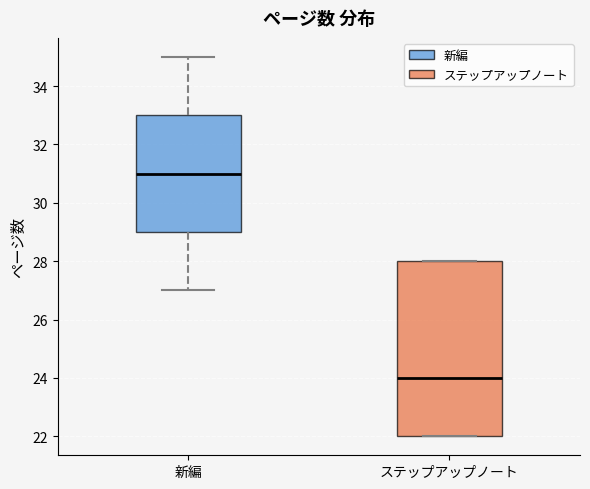

Which box's median line is the lowest?

ステップアップノート